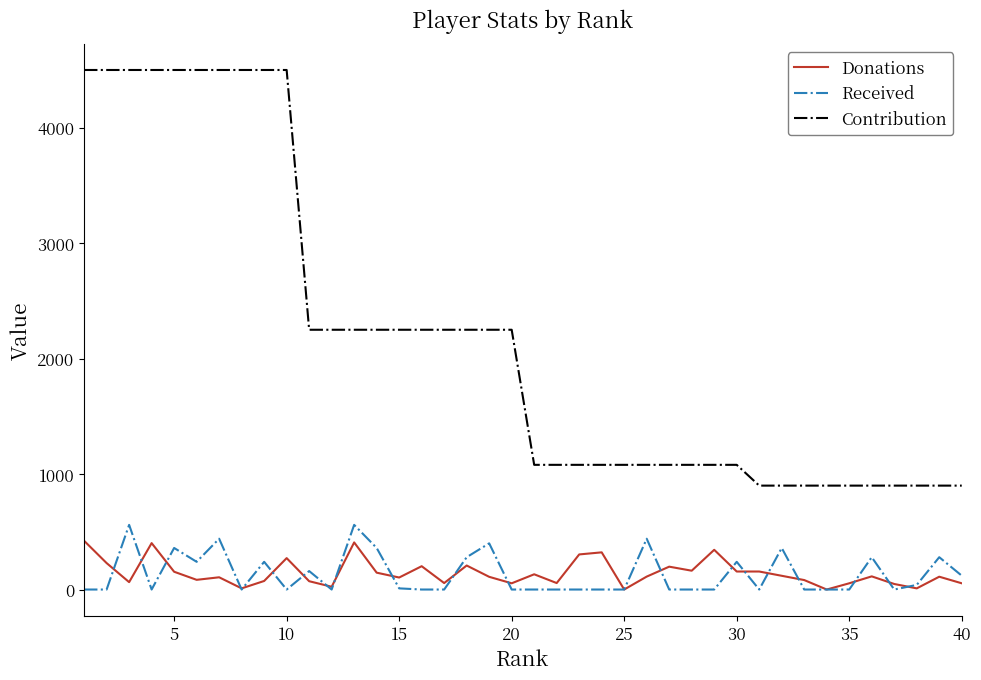

True or false: Contribution and Donations intersect in this chart.

False